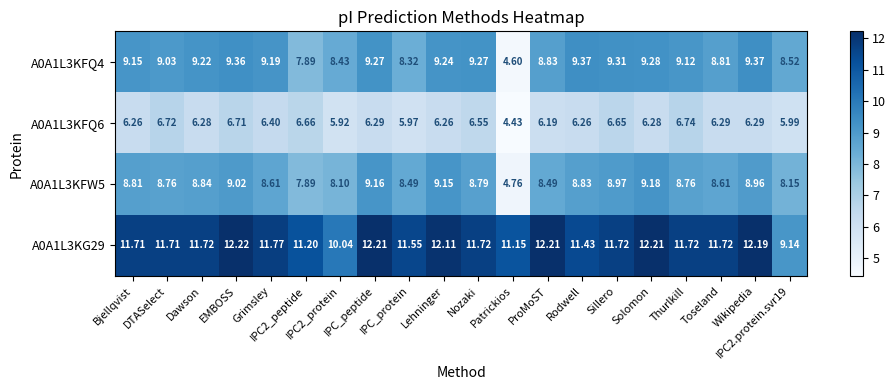

List the series in order of their peak value, lowest first.

A0A1L3KFQ6, A0A1L3KFW5, A0A1L3KFQ4, A0A1L3KG29